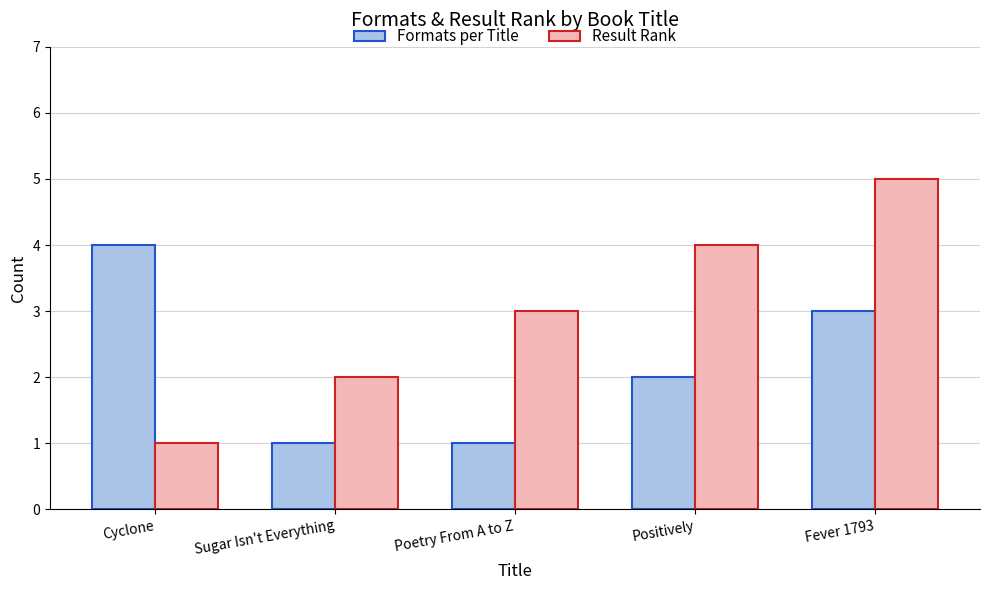

List the series in order of their peak value, highest first.

Result Rank, Formats per Title